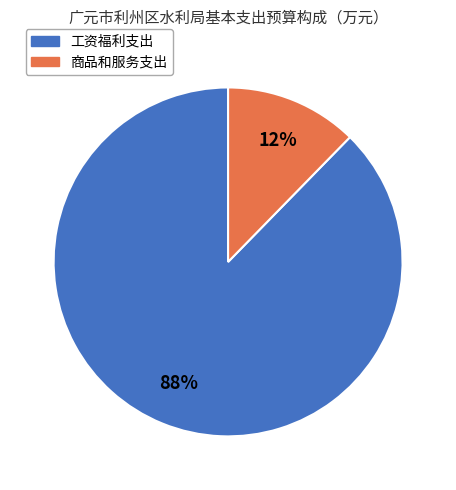

To the nearest percent, what is the average slice percentage?

50%